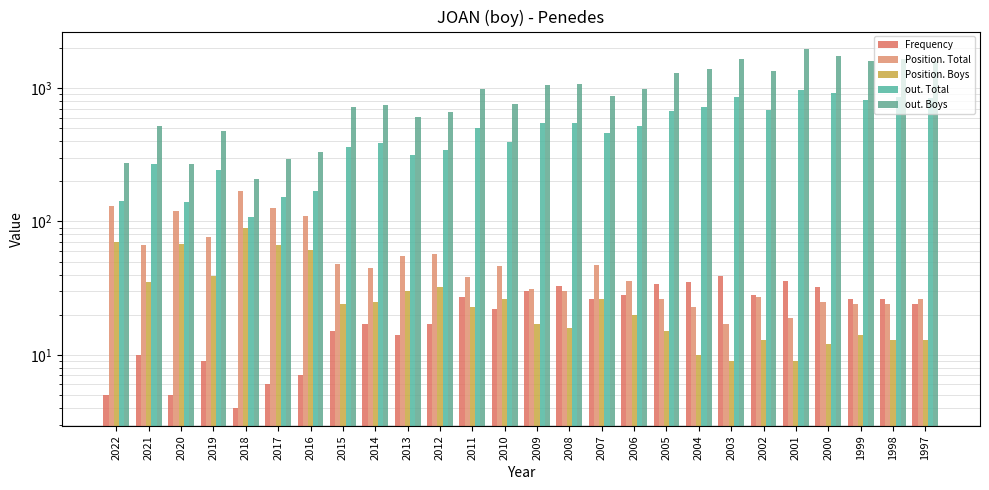

How many categories are shown in the chart?

26